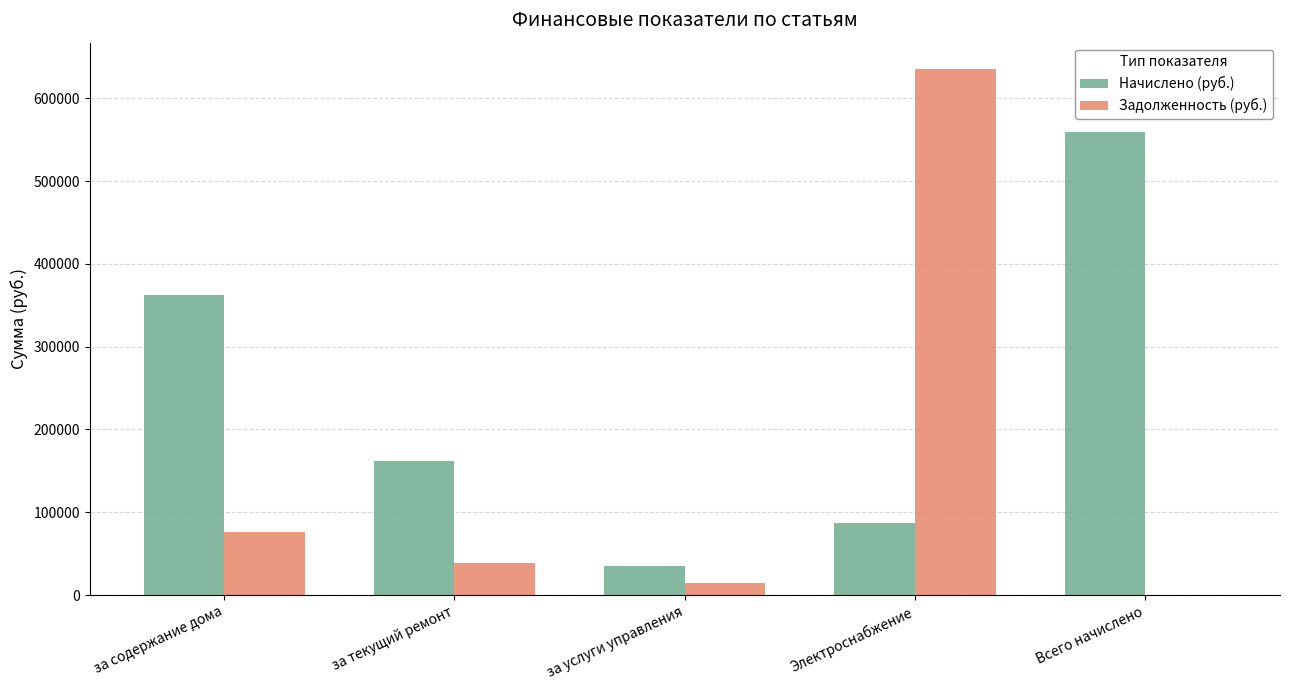

At which category is the sum across all series the highest?

Электроснабжение